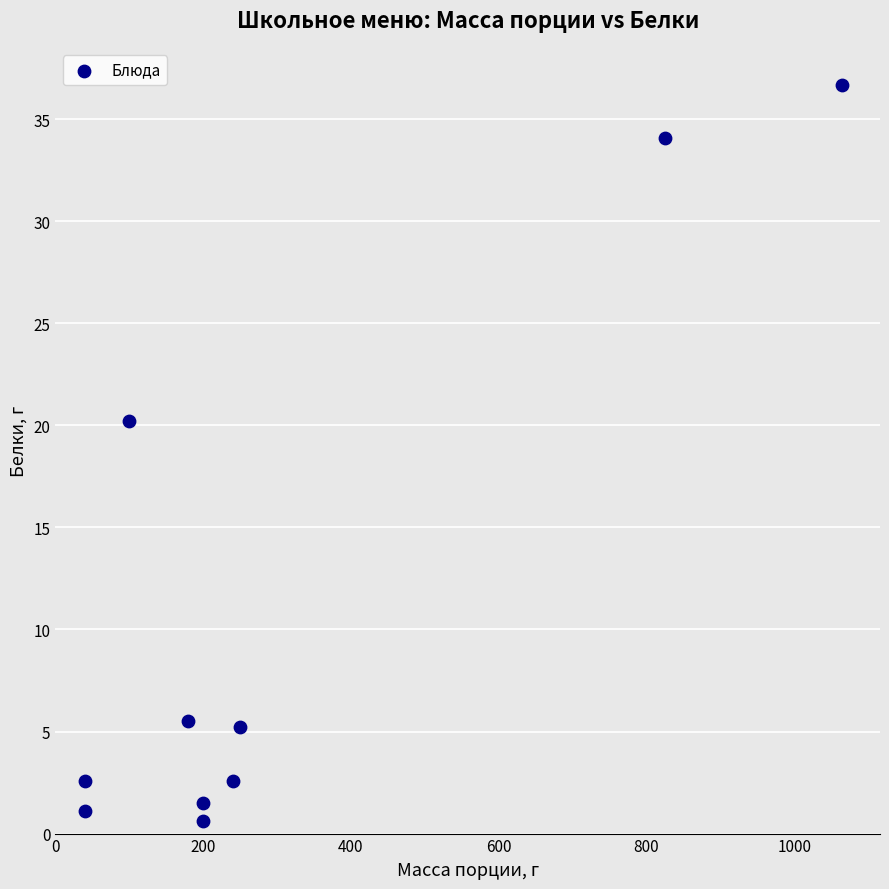

What Y value in the scatter plot is closest to 18?

20.2